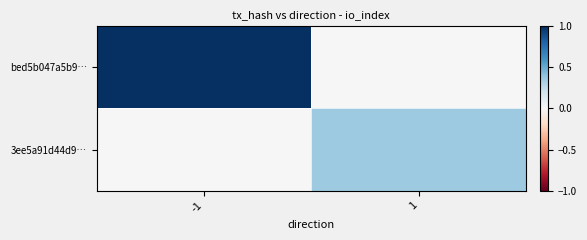

Which series has the largest total across all categories?

bed5b047a5b9…